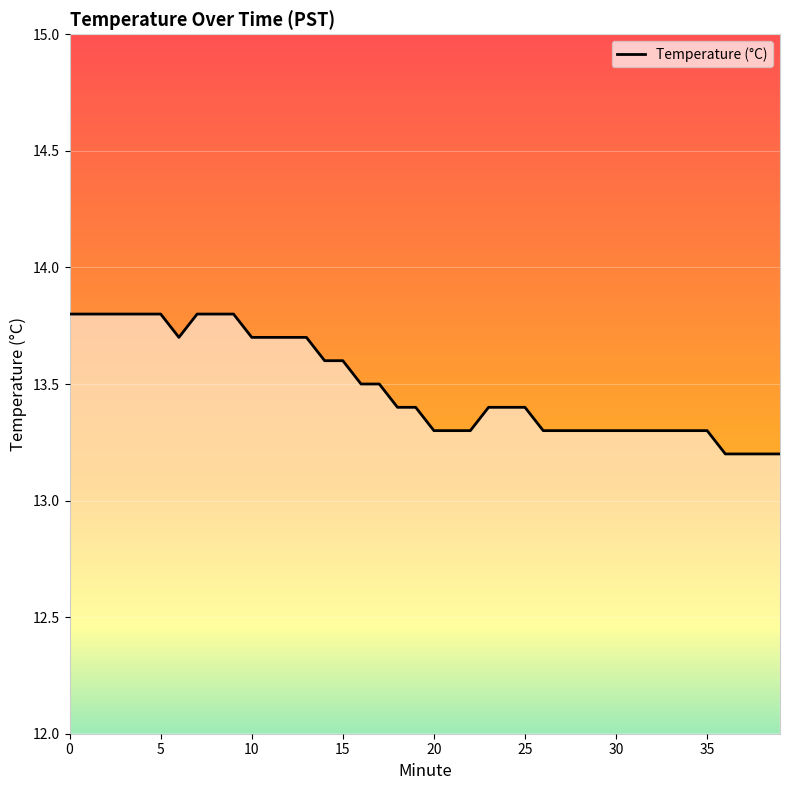

Reading left to right, extract all data points from this chart.

13.8	13.8	13.8	13.8	13.8	13.8	13.7	13.8	13.8	13.8	13.7	13.7	13.7	13.7	13.6	13.6	13.5	13.5	13.4	13.4	13.3	13.3	13.3	13.4	13.4	13.4	13.3	13.3	13.3	13.3	13.3	13.3	13.3	13.3	13.3	13.3	13.2	13.2	13.2	13.2